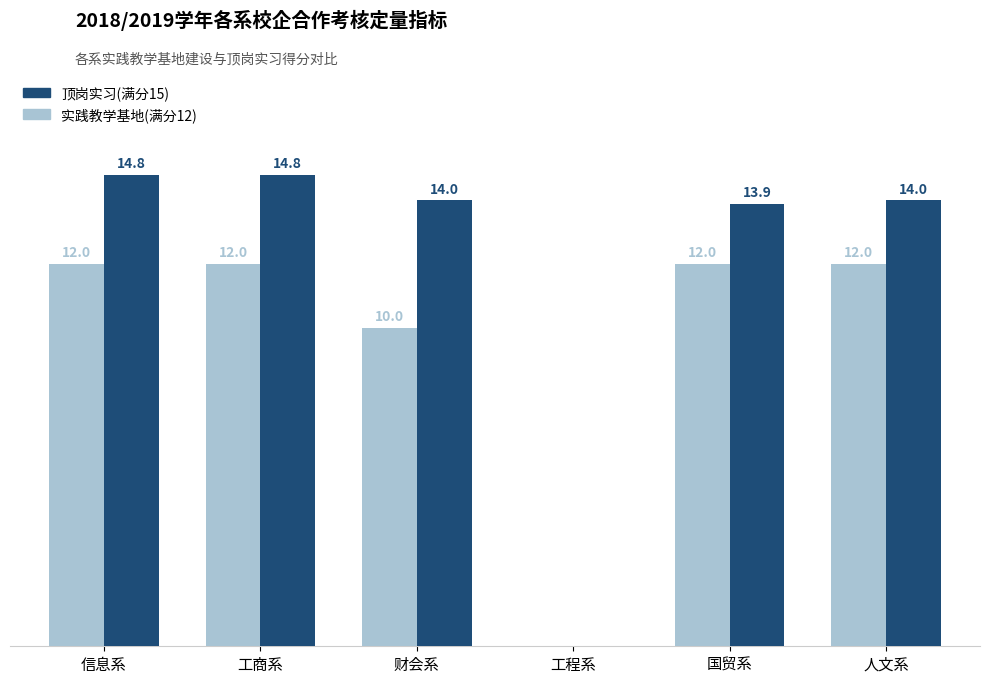

Which series has the largest range (max minus min)?

顶岗实习(满分15)